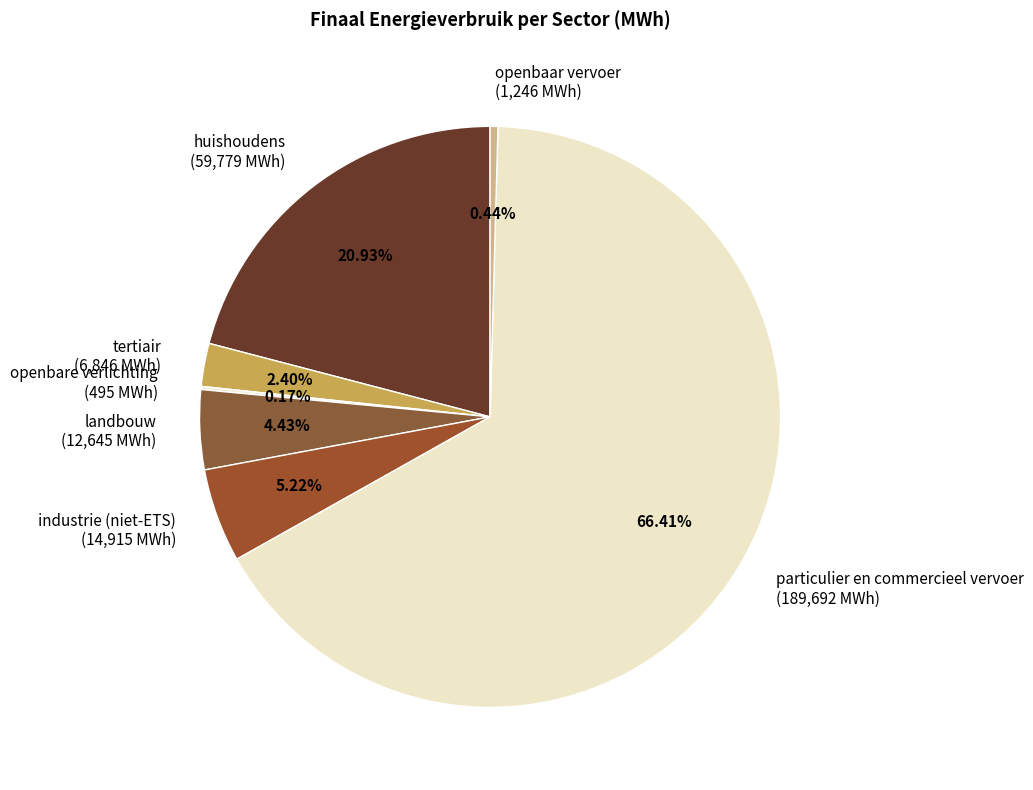

Between huishoudens and tertiair, which is larger?

huishoudens